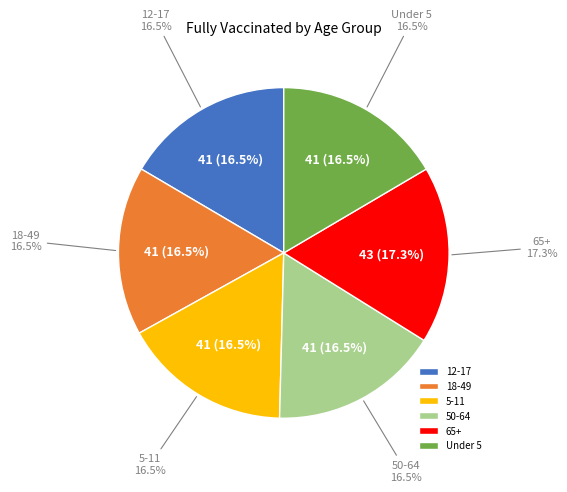

Which category has the smallest portion of the pie?

Under 5